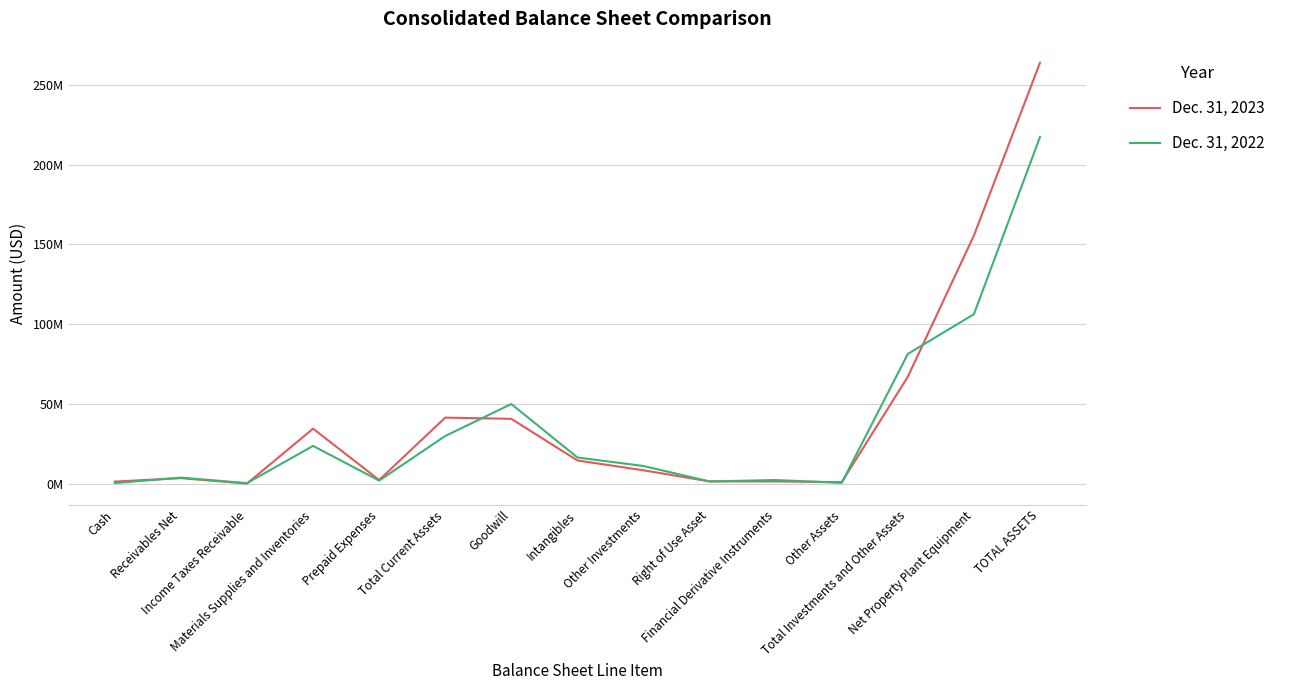

Where is the first local minimum for Dec. 31, 2022?

Income Taxes Receivable